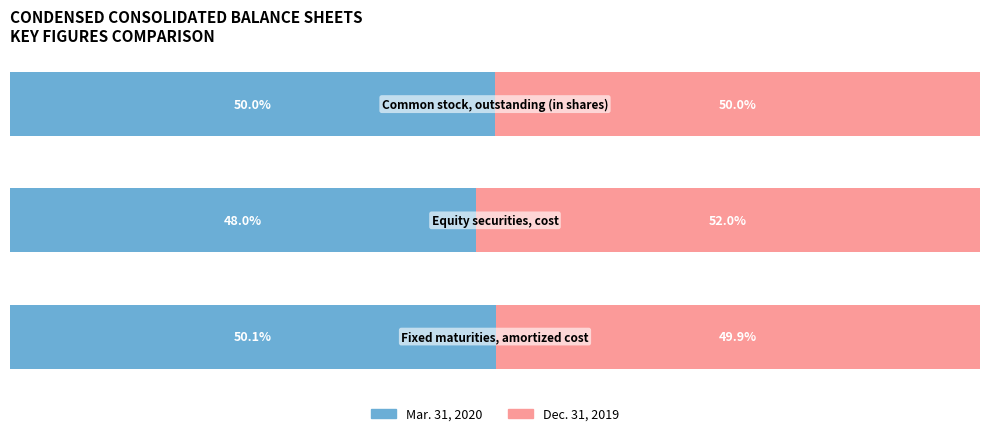

Reading left to right, what are all the values shown in this chart?

Mar. 31, 2020: 50.1	48.0	50.0
Dec. 31, 2019: 49.9	52.0	50.0